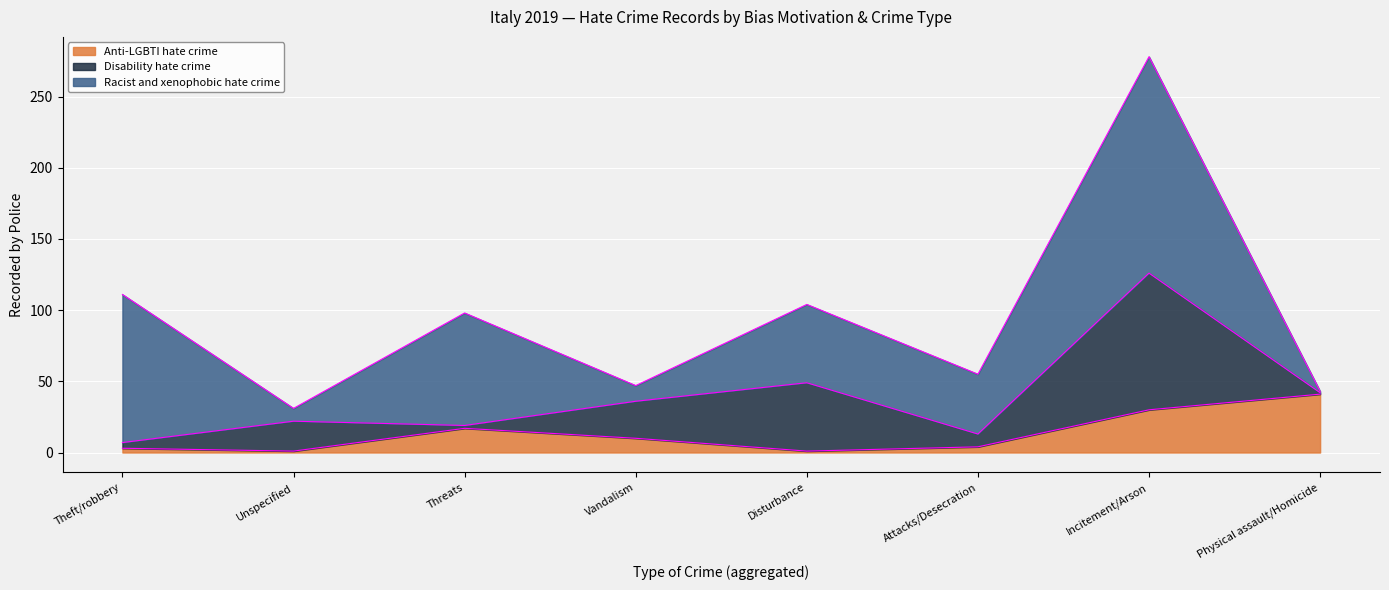

Reading left to right, transcribe all the data shown in this chart.

Anti-LGBTI hate crime: Theft/robbery=3	Unspecified=1	Threats=17	Vandalism=10	Disturbance=1	Attacks/Desecration=4	Incitement/Arson=30	Physical assault/Homicide=41
Disability hate crime: Theft/robbery=4	Unspecified=21	Threats=2	Vandalism=26	Disturbance=48	Attacks/Desecration=9	Incitement/Arson=96	Physical assault/Homicide=1
Racist and xenophobic hate crime: Theft/robbery=104	Unspecified=9	Threats=79	Vandalism=11	Disturbance=55	Attacks/Desecration=42	Incitement/Arson=152	Physical assault/Homicide=1